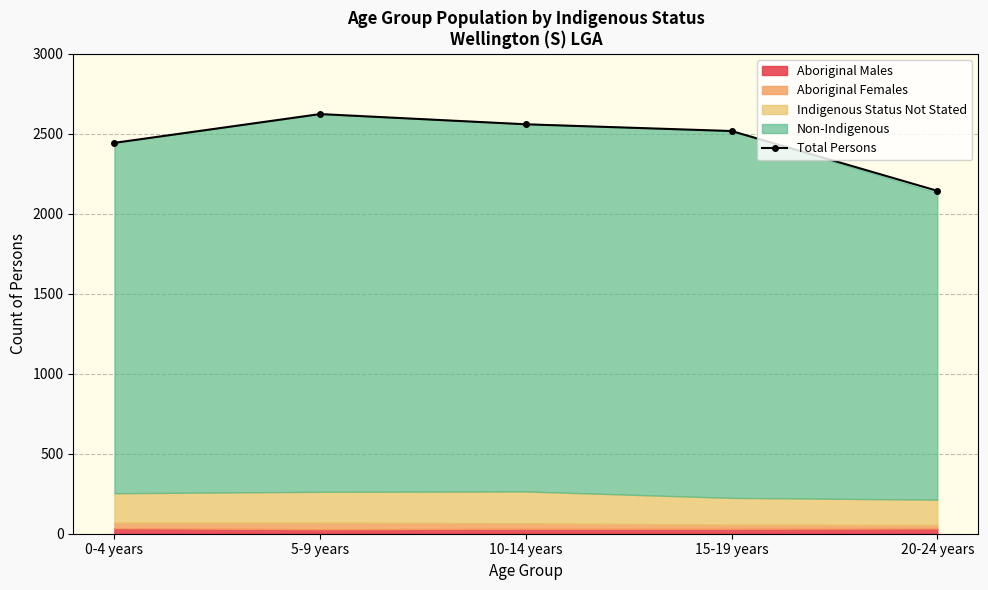

What is the label of the 4th point from the right?

5-9 years